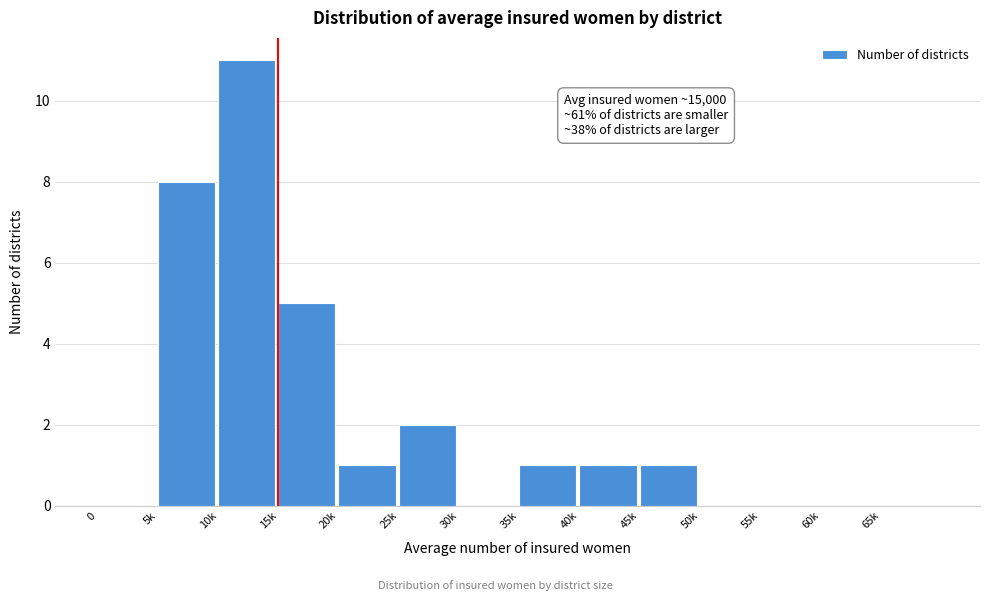

Reading right to left, list all the values displayed in this chart.

65k=0	60k=0	55k=0	50k=0	45k=1	40k=1	35k=1	30k=0	25k=2	20k=1	15k=5	10k=11	5k=8	0=0